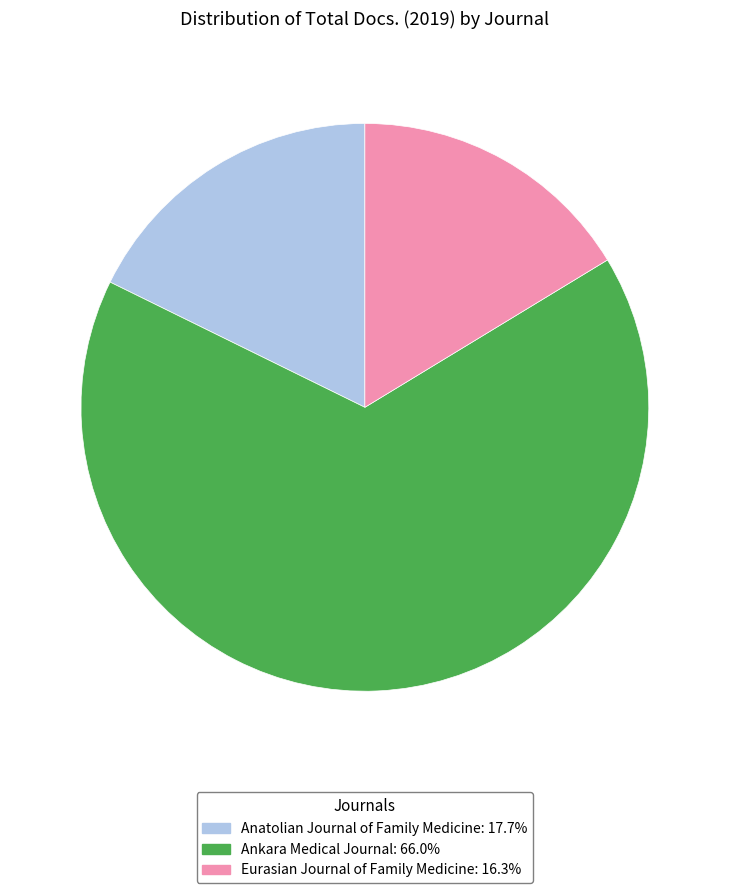

Does Ankara Medical Journal: 66.0% represent more than half of the total?

Yes